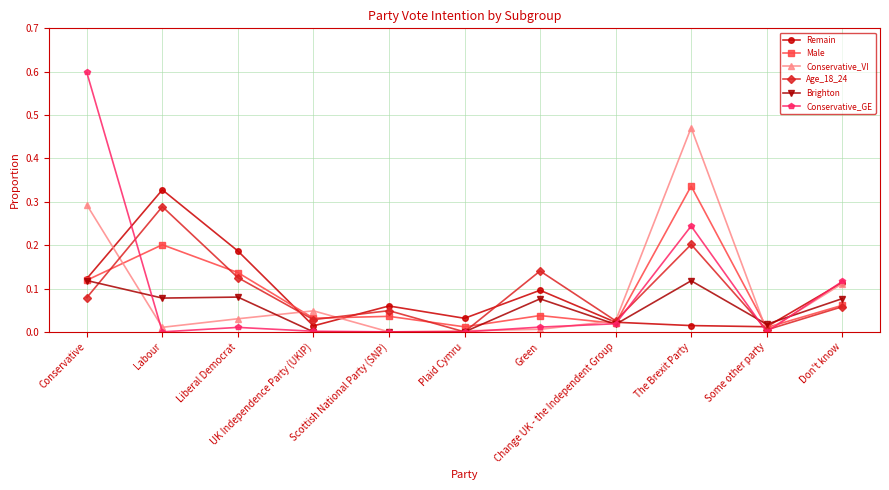

What is the maximum value shown in the chart?

0.6